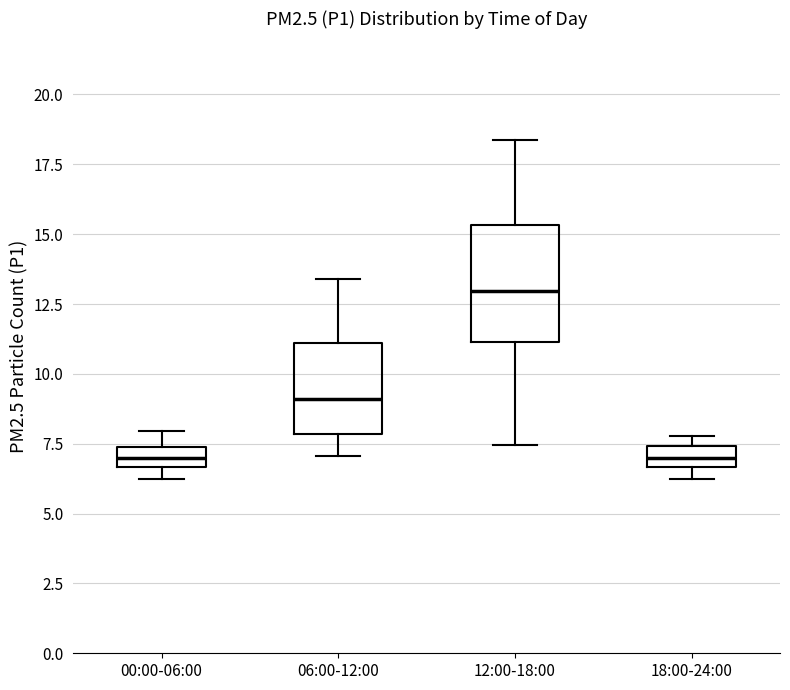

Where is the lower edge of the box for 00:00-06:00 on the y-axis? The values are not printed on the chart, so give them approximately, as read against the axis.

6.5